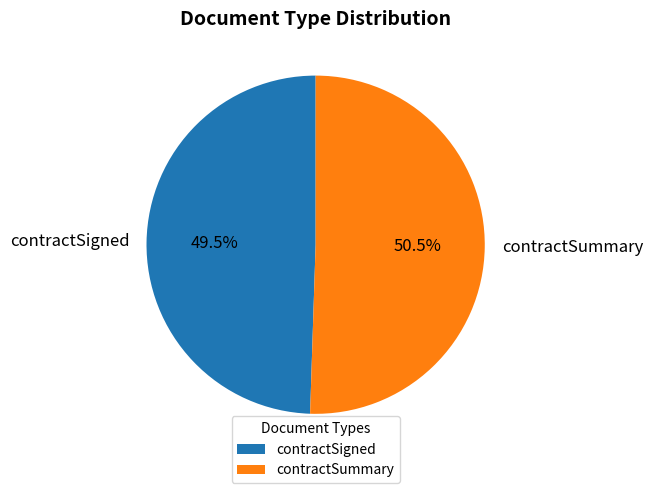

What is the majority slice?

contractSummary